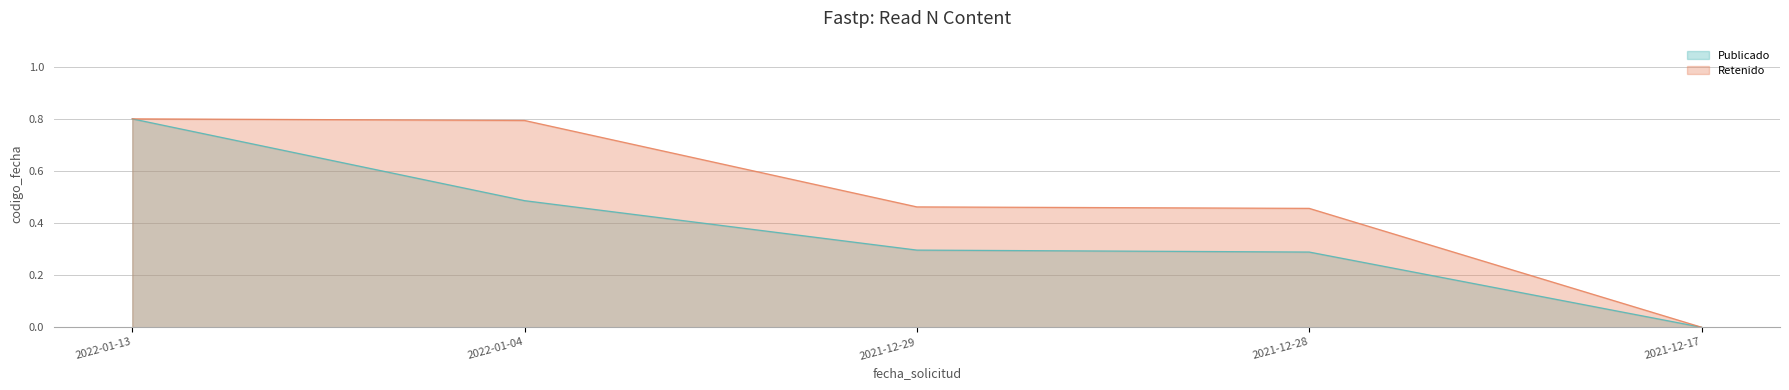

What is the sum of the Retenido values at 2021-12-28 and 2022-01-13?

1.3